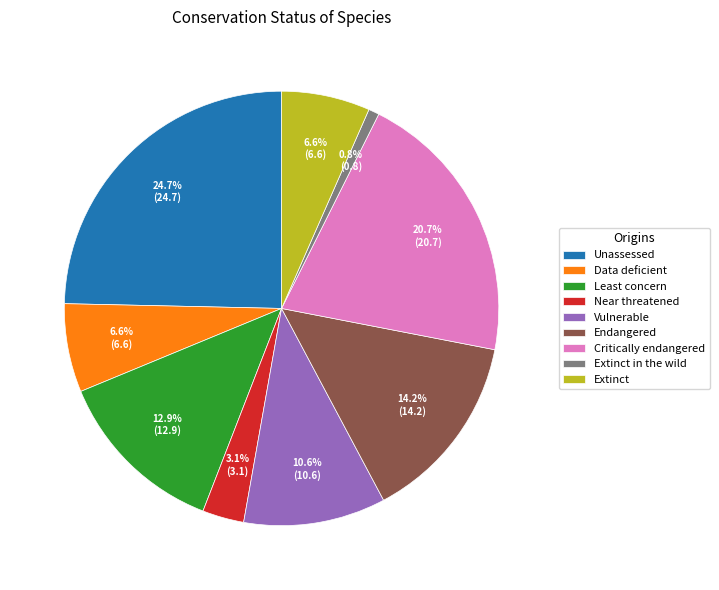

What is the ratio of the value at Endangered to the value at Unassessed?

0.6